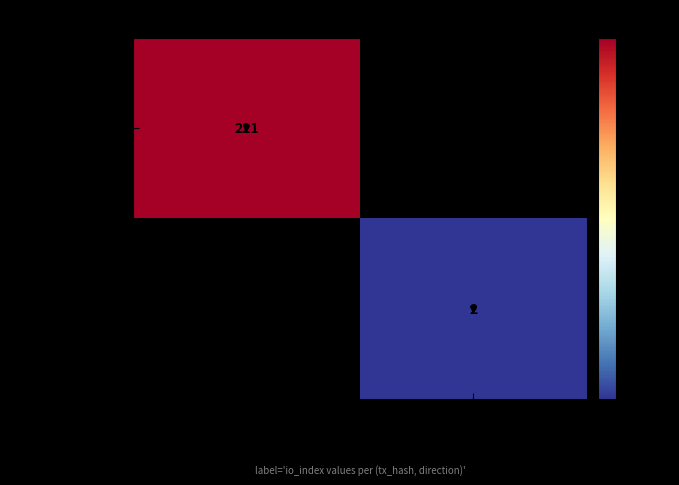

True or false: f873db9c3989… has a value of 1 at 1.

False